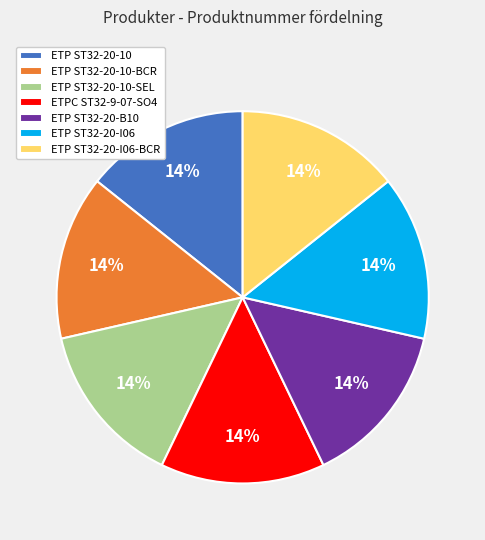

Does ETP ST32-20-10-SEL account for over 50% of the chart?

No